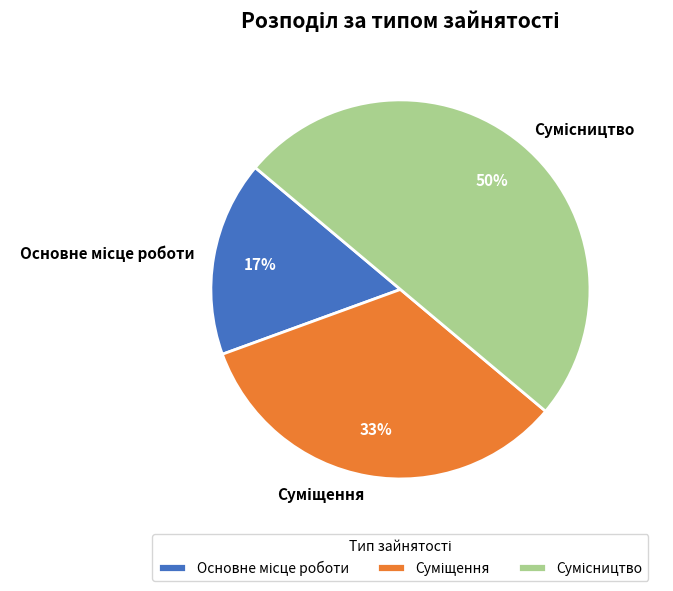

To the nearest percent, what is the difference between the largest and smallest slice percentages?

33%